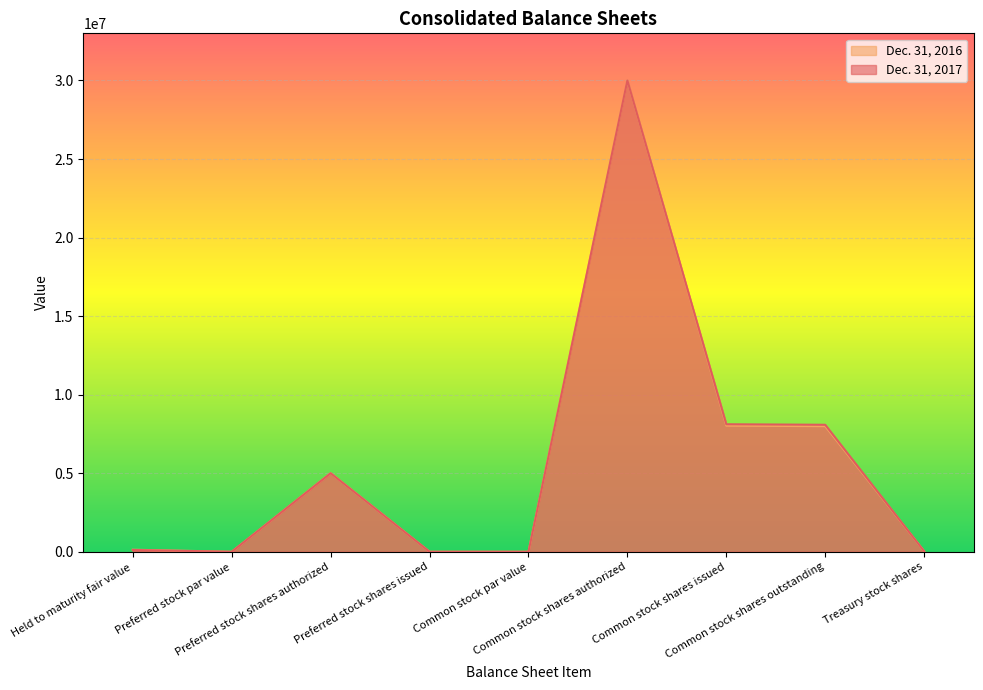

Rank the series by their maximum value, from lowest to highest.

Dec. 31, 2017, Dec. 31, 2016